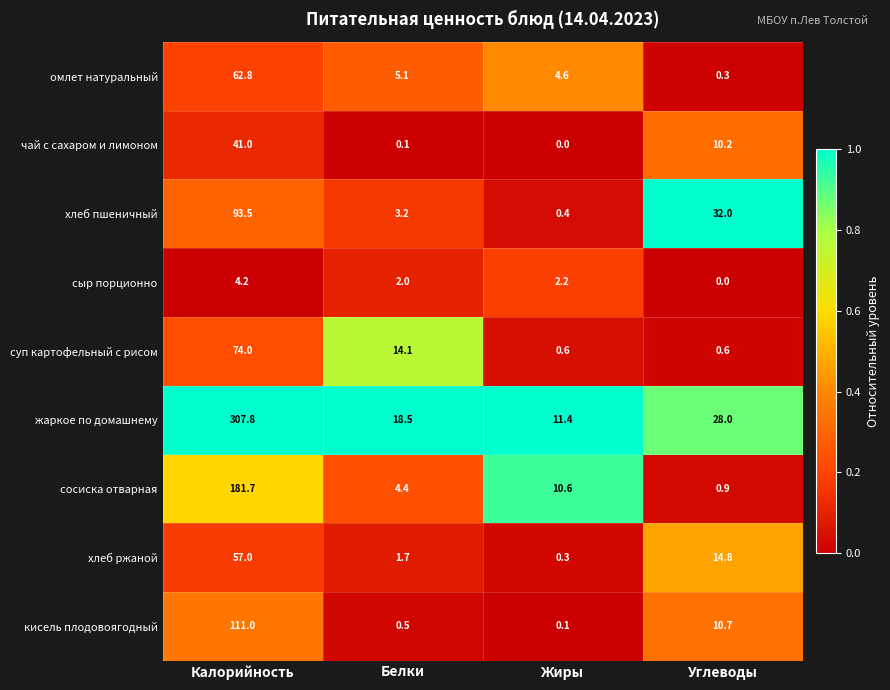

What is the greatest value displayed?

307.8